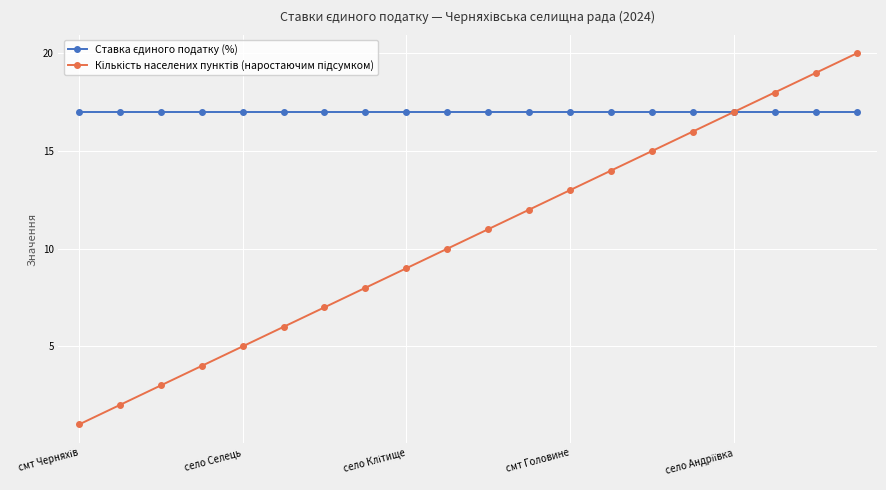

List the series in order of their peak value, highest first.

Кількість населених пунктів (наростаючим підсумком), Ставка єдиного податку (%)